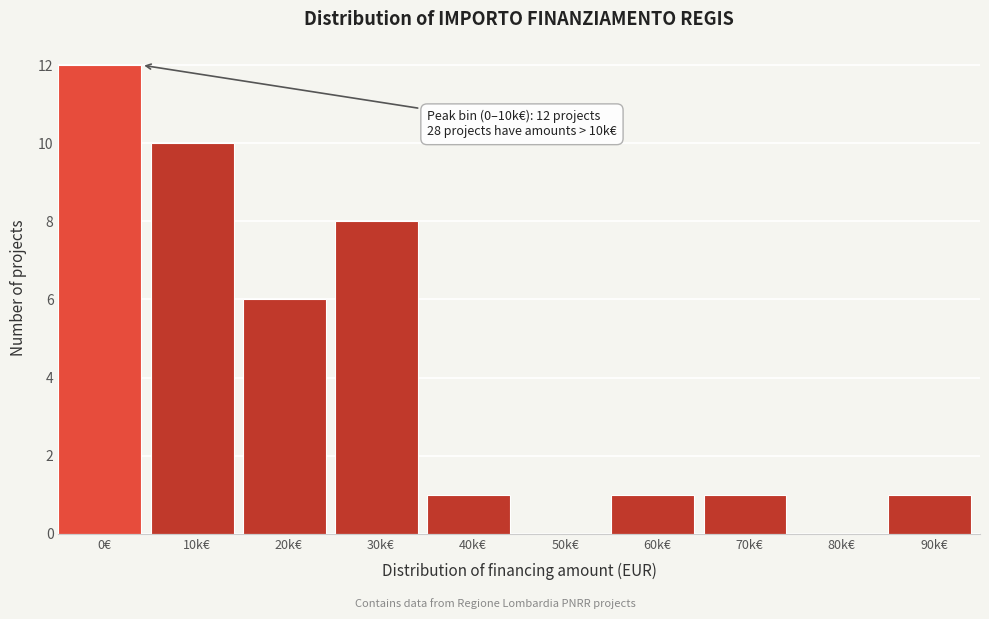

Reading left to right, transcribe all the data shown in this chart.

0€=12	10k€=10	20k€=6	30k€=8	40k€=1	50k€=0	60k€=1	70k€=1	80k€=0	90k€=1